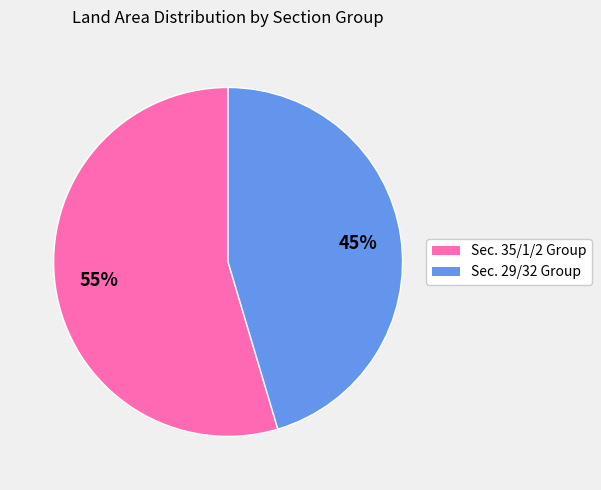

What is the smallest slice in the pie chart?

Sec. 29/32 Group